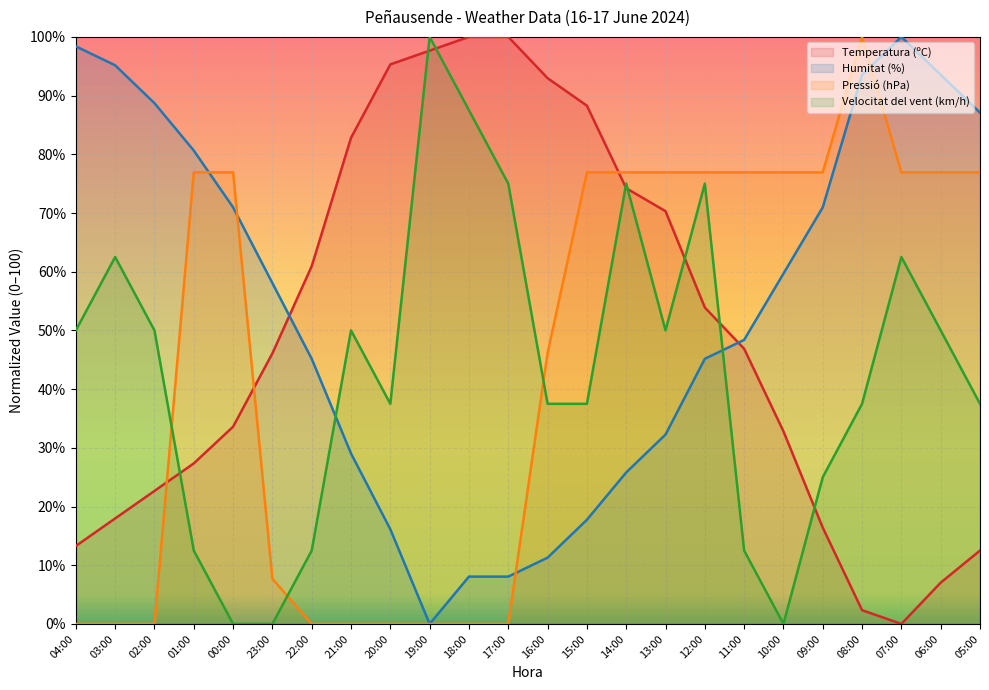

True or false: Pressió (hPa) has more than 1 points higher than both neighbors.

False